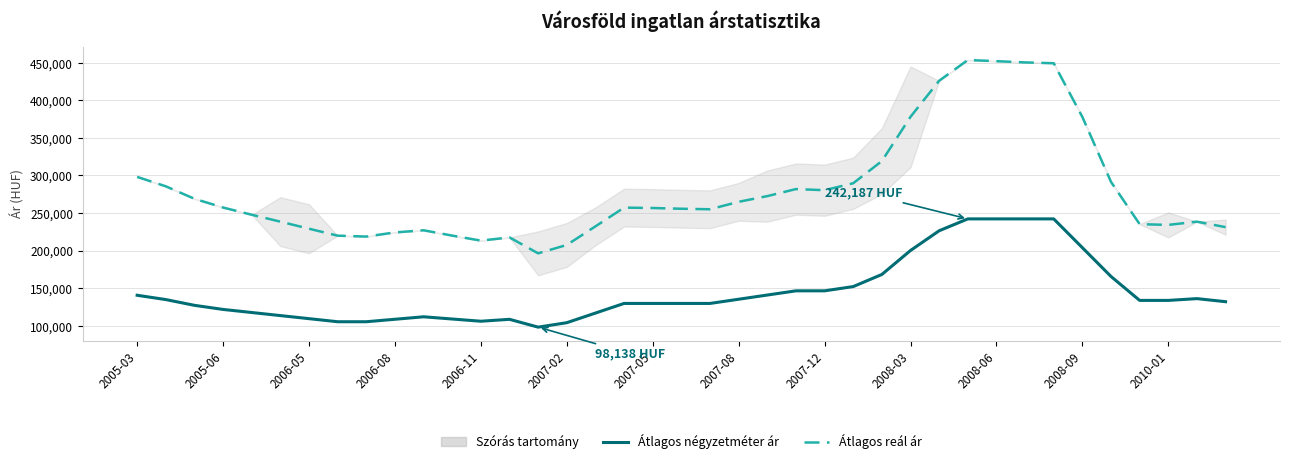

Is it true that Átlagos négyzetméter ár equals 78098 at 2005-06?

False